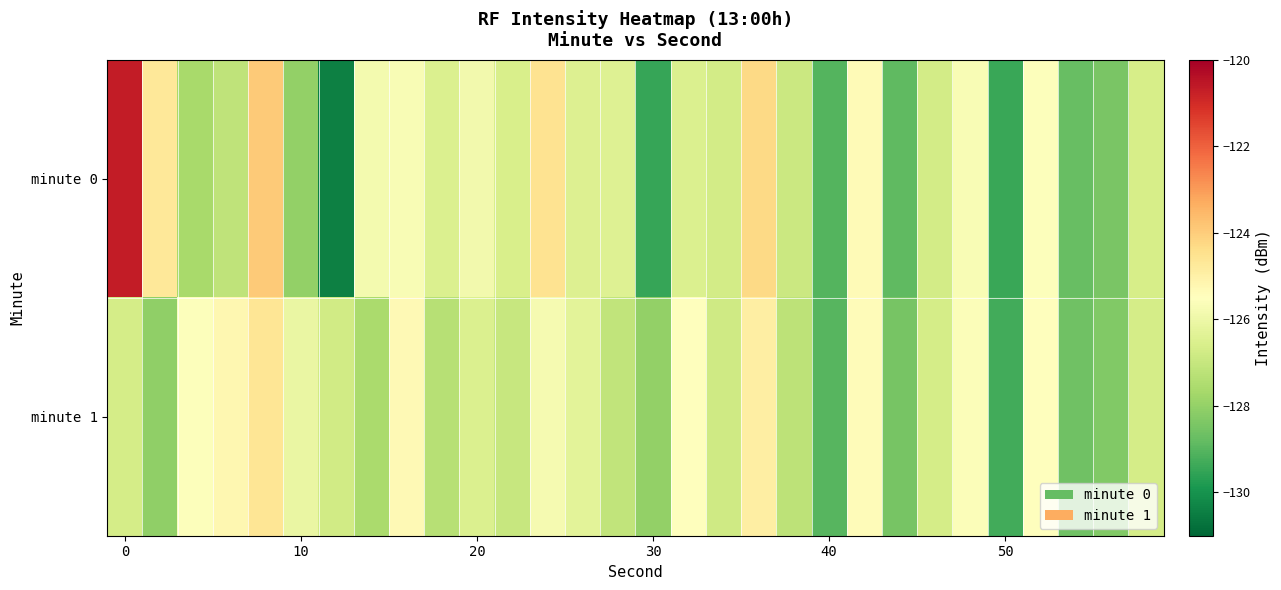

Which category has the lowest value across all series?

6